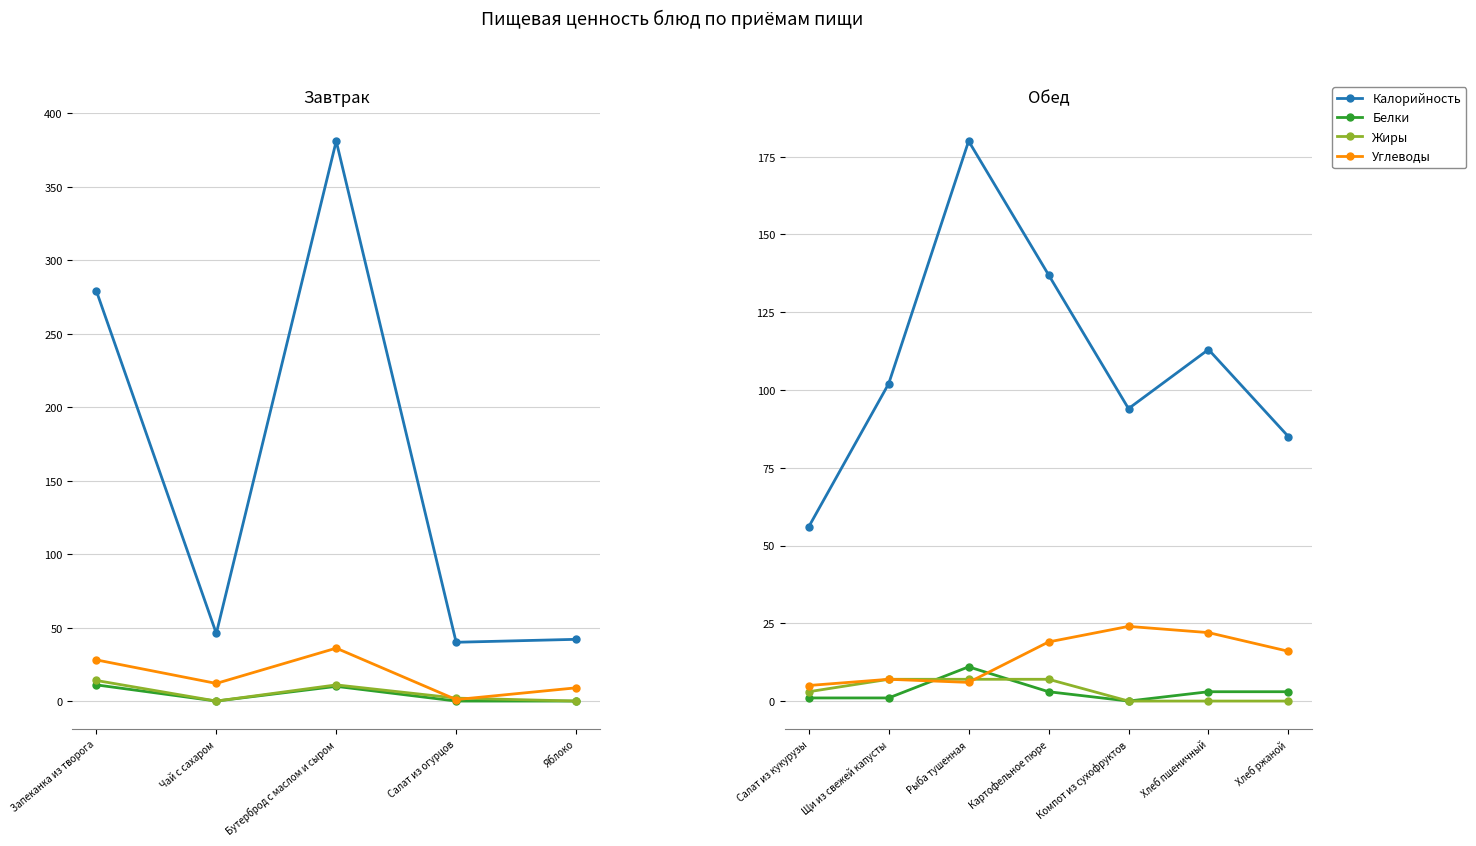

How many interior local peaks does the Белки series have?

1